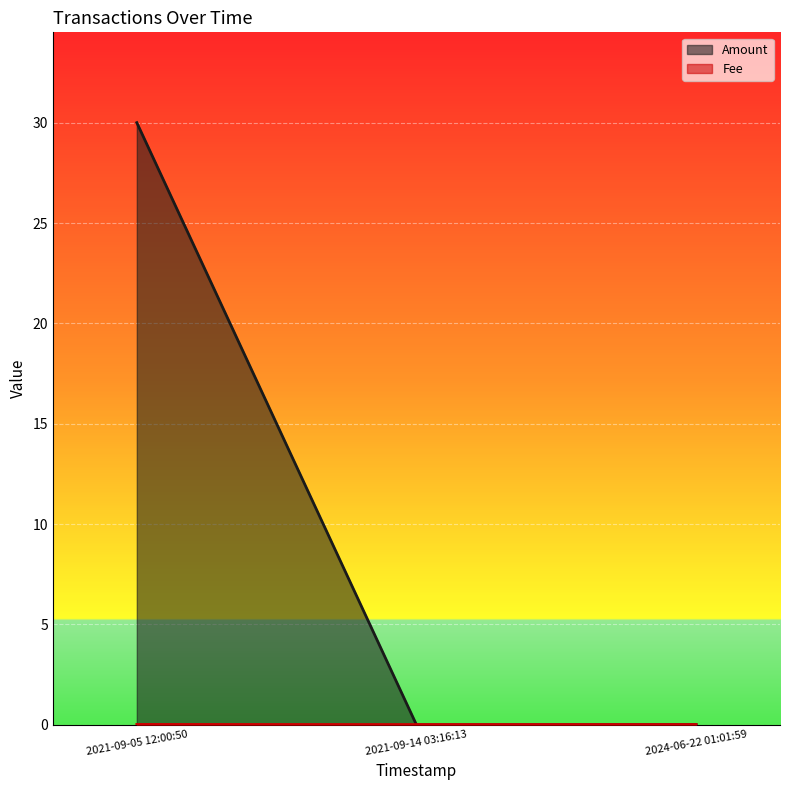

Is it true that Amount equals 0.0 at 2024-06-22 01:01:59?

False